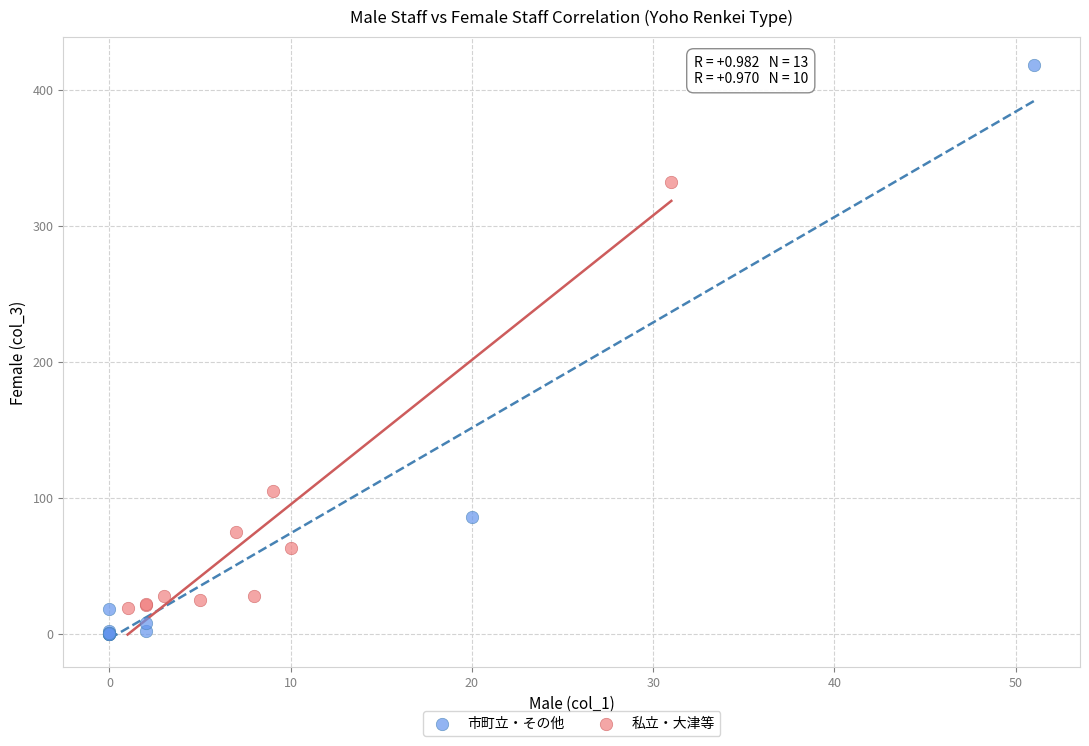

Which series contains the lowest Y value?

市町立・その他